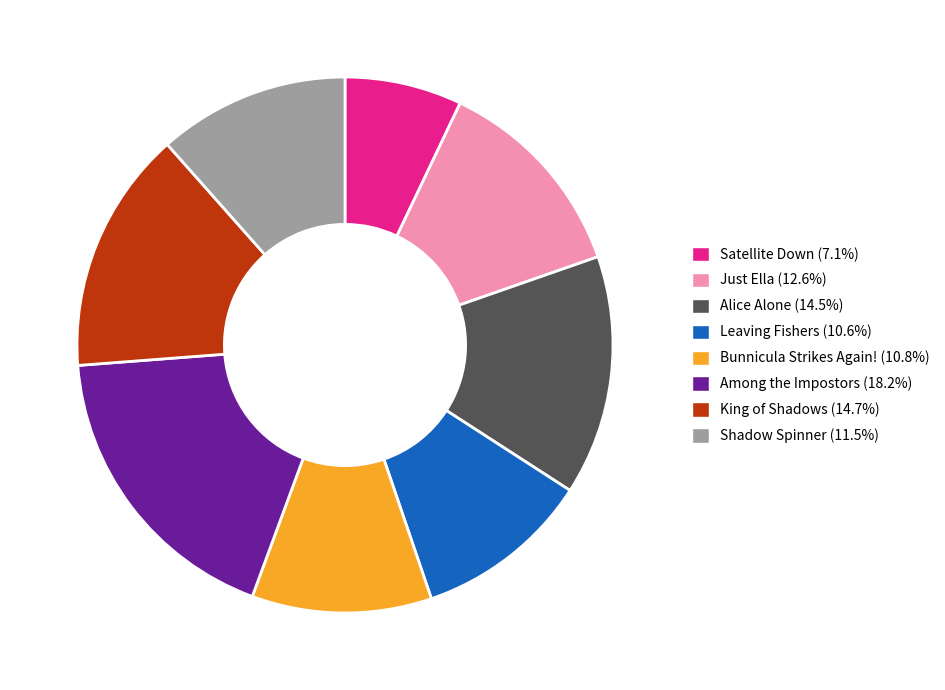

Does Alice Alone (14.5%) account for over 50% of the chart?

No